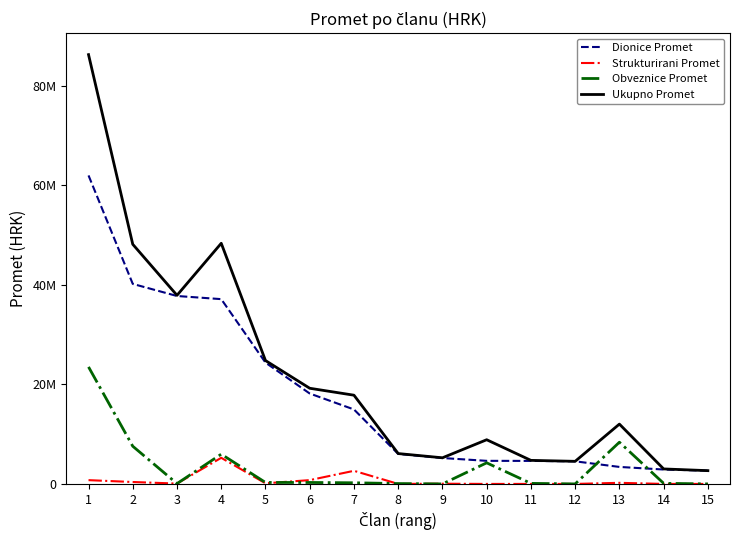

What is the average value of the Dionice Promet series?

17897979.2